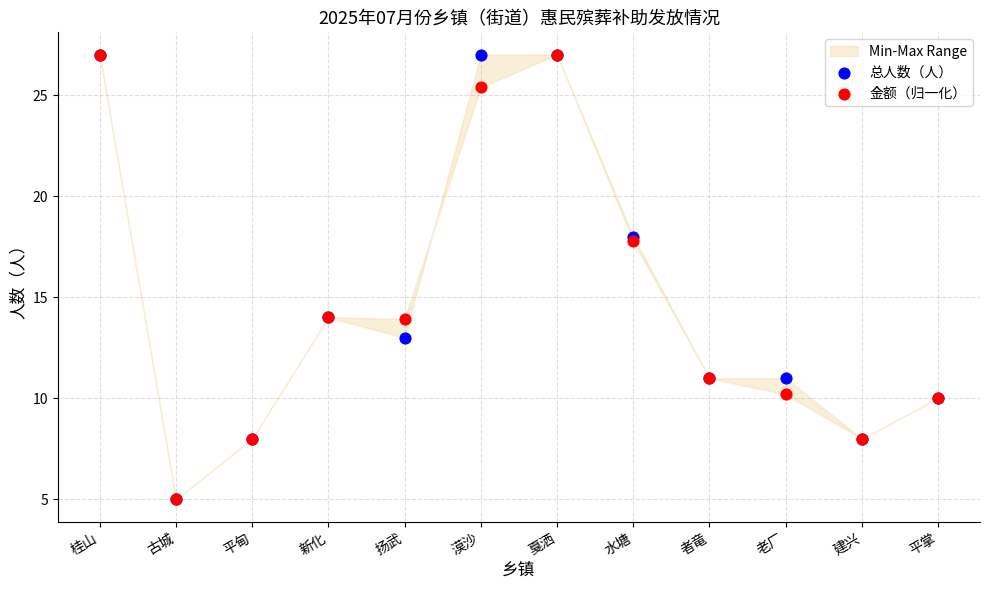

Which series contains the lowest Y value?

总人数（人）